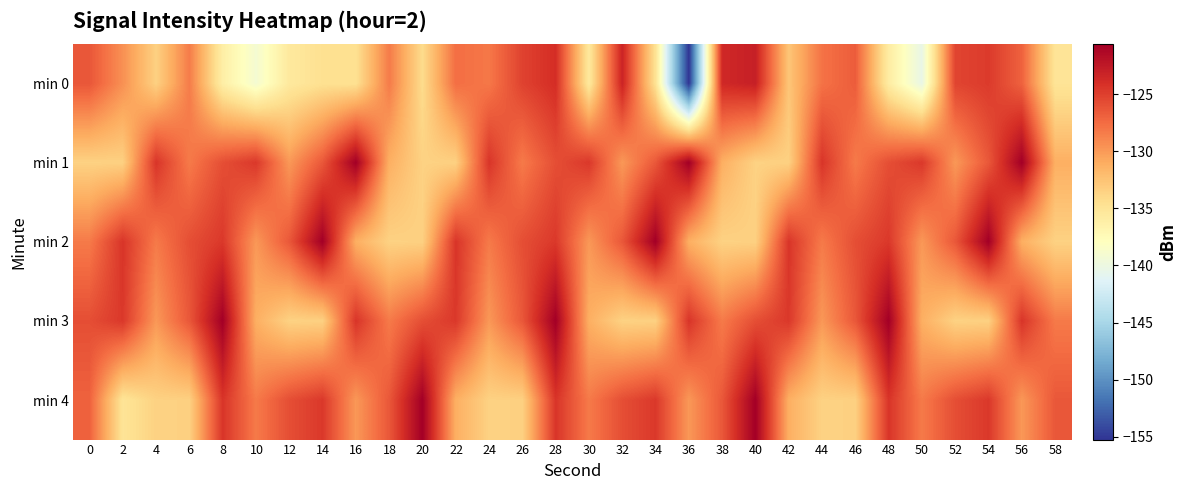

Which series has the largest total across all categories?

min 2